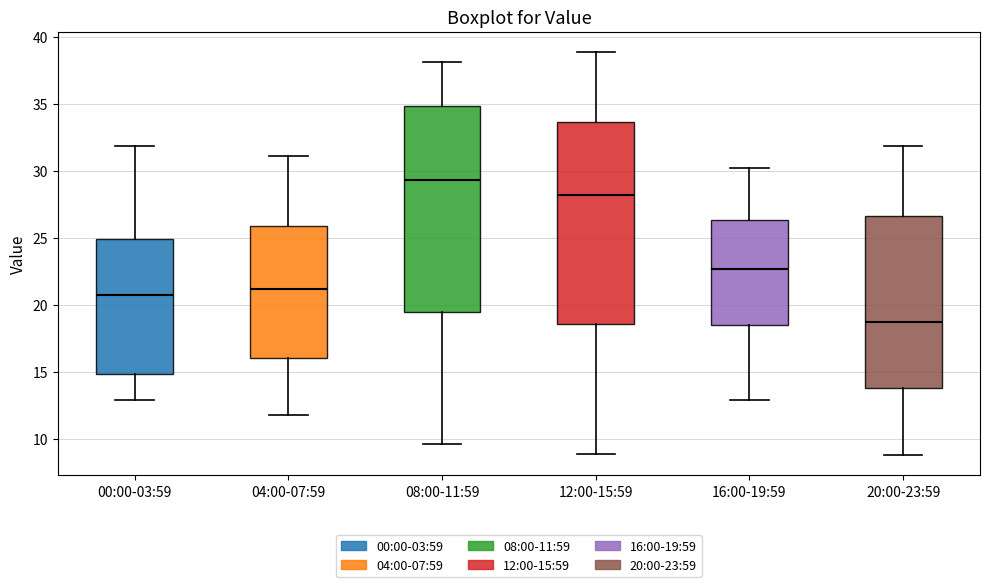

Reading left to right, transcribe this box plot: for each box, give where its median line is, the range the box spans, and where its two whiskers end, as read against the y-axis. The values are not printed on the chart, so give them approximately, as read against the axis.

00:00-03:59: median 20.5, box 15.0 to 25.0, whiskers 13.0 to 32.0
04:00-07:59: median 21.0, box 16.0 to 26.0, whiskers 12.0 to 31.0
08:00-11:59: median 29.5, box 19.5 to 35.0, whiskers 9.5 to 38.0
12:00-15:59: median 28.0, box 18.5 to 33.5, whiskers 9.0 to 39.0
16:00-19:59: median 22.5, box 18.5 to 26.5, whiskers 13.0 to 30.0
20:00-23:59: median 19.0, box 14.0 to 26.5, whiskers 9.0 to 32.0